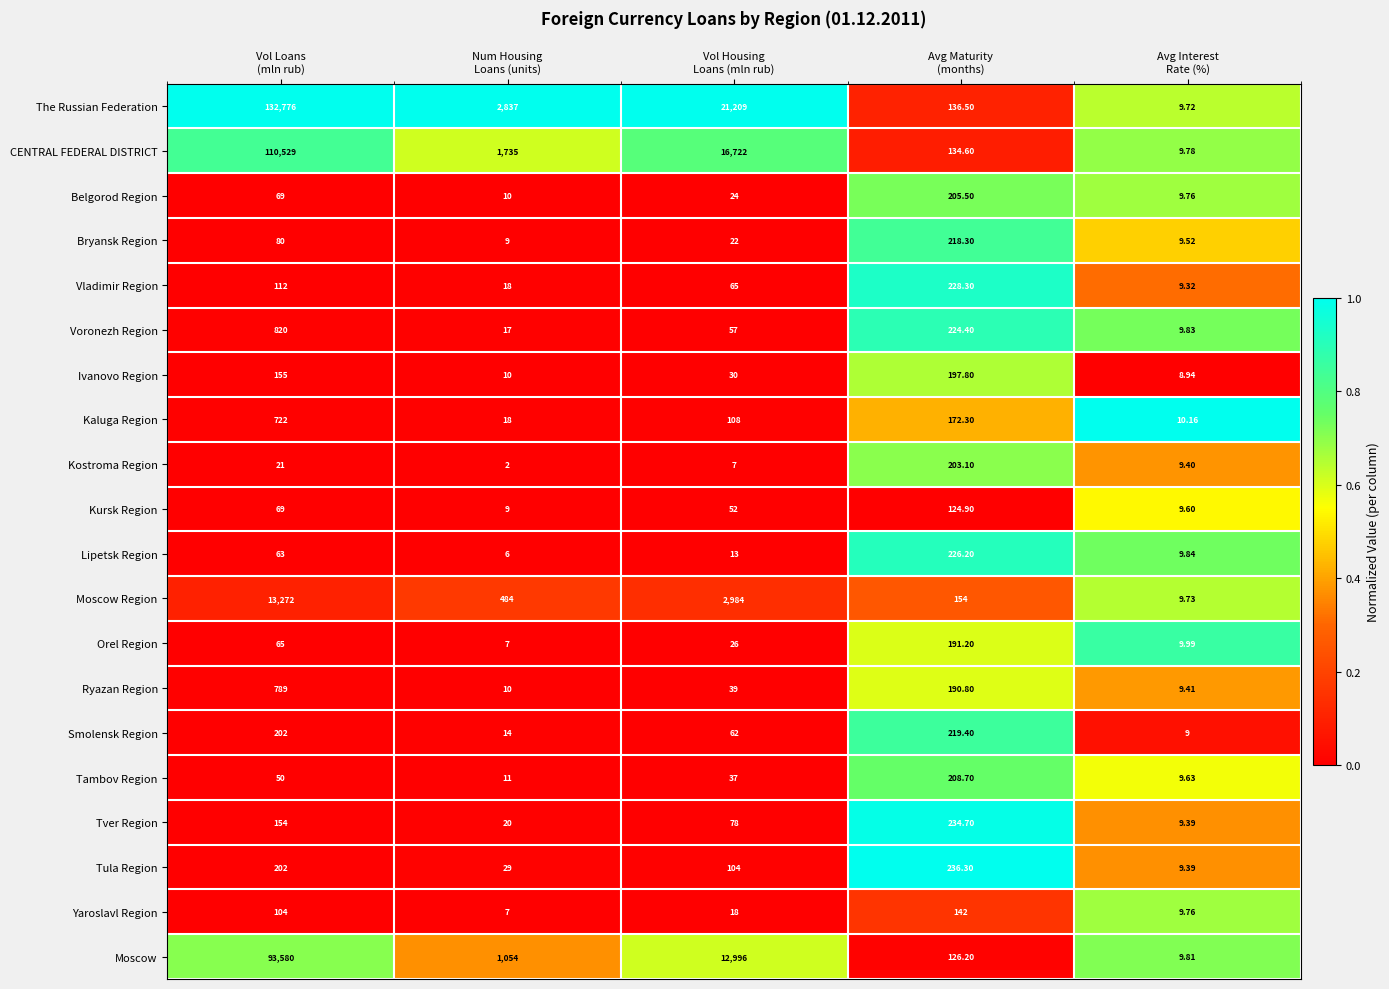

Which series has the largest total across all categories?

The Russian Federation